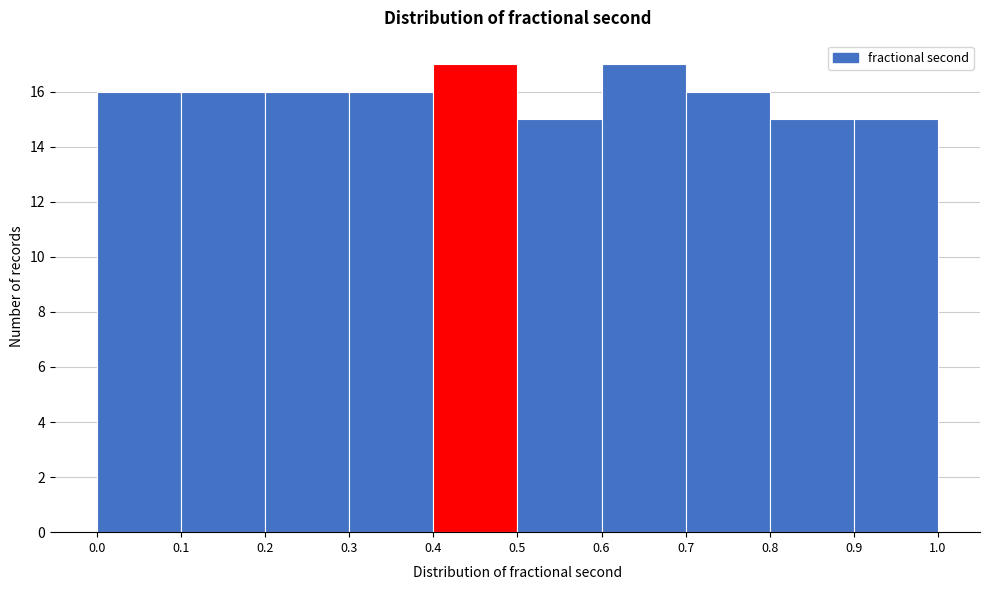

Reading left to right, list every bar in this chart as the range it spans on the x-axis followed by its height. The values are not printed on the chart, so give them approximately, as read against the axis.

0.0 to 0.1: 16
0.1 to 0.2: 16
0.2 to 0.3: 16
0.3 to 0.4: 16
0.4 to 0.5: 17
0.5 to 0.6: 15
0.6 to 0.7: 17
0.7 to 0.8: 16
0.8 to 0.9: 15
0.9 to 1.0: 15